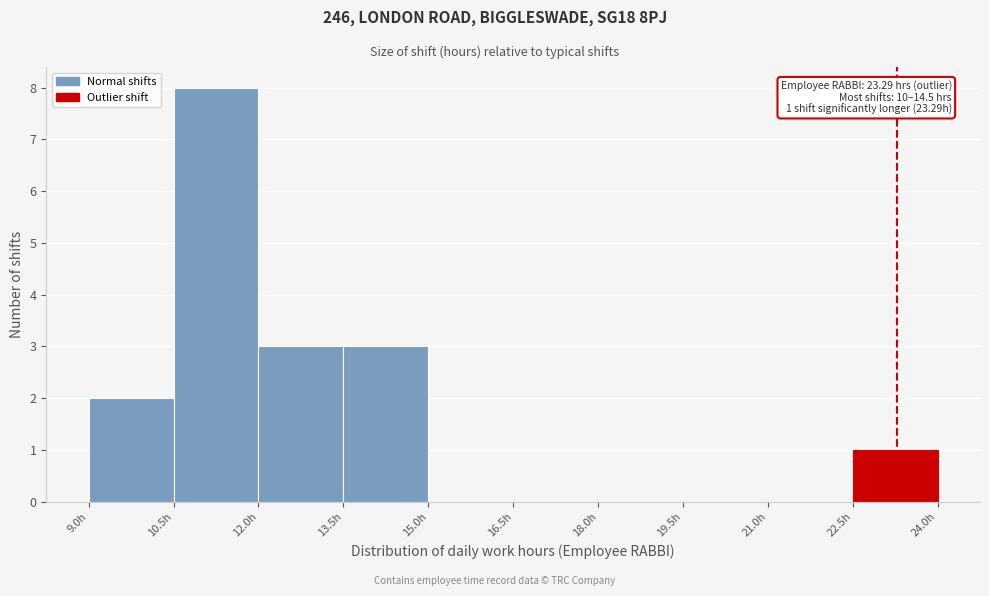

Over which range of the x-axis is the bar tallest?

10.5 to 12.0